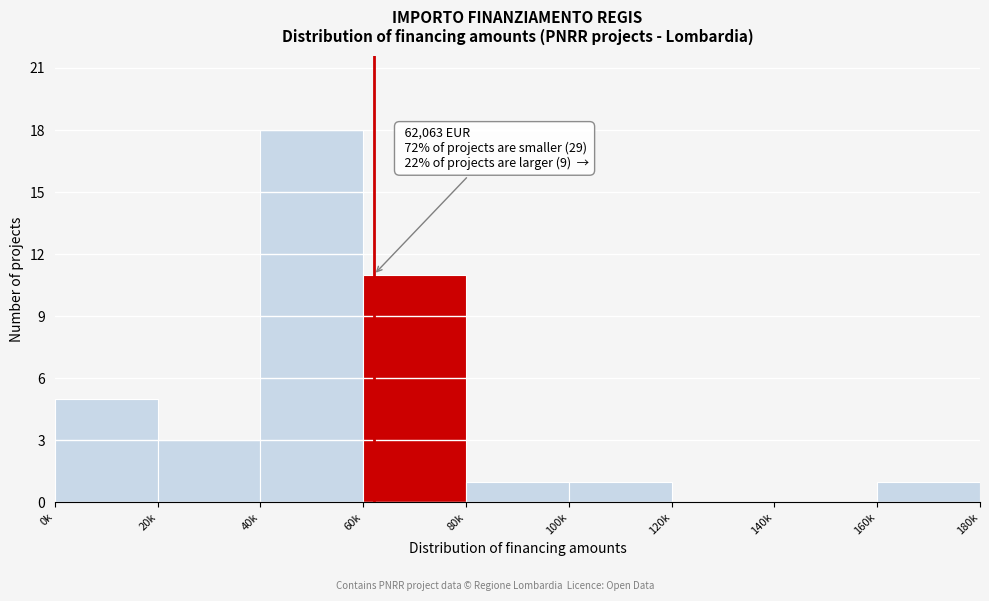

Reading left to right, list all the values displayed in this chart.

0k=5	20k=3	40k=18	60k=11	80k=1	100k=1	120k=0	140k=0	160k=1